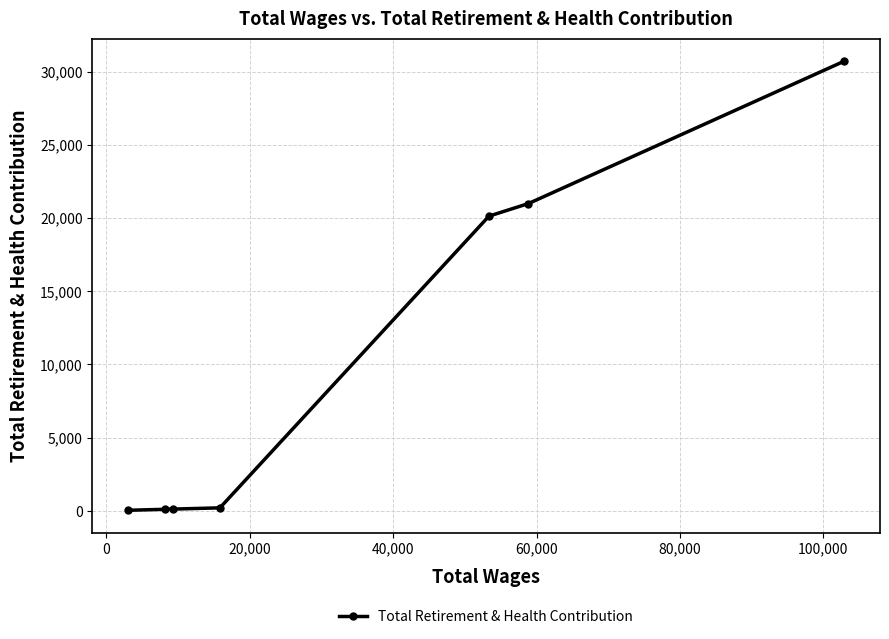

True or false: there are more than 2 points higher than both neighbors.

False